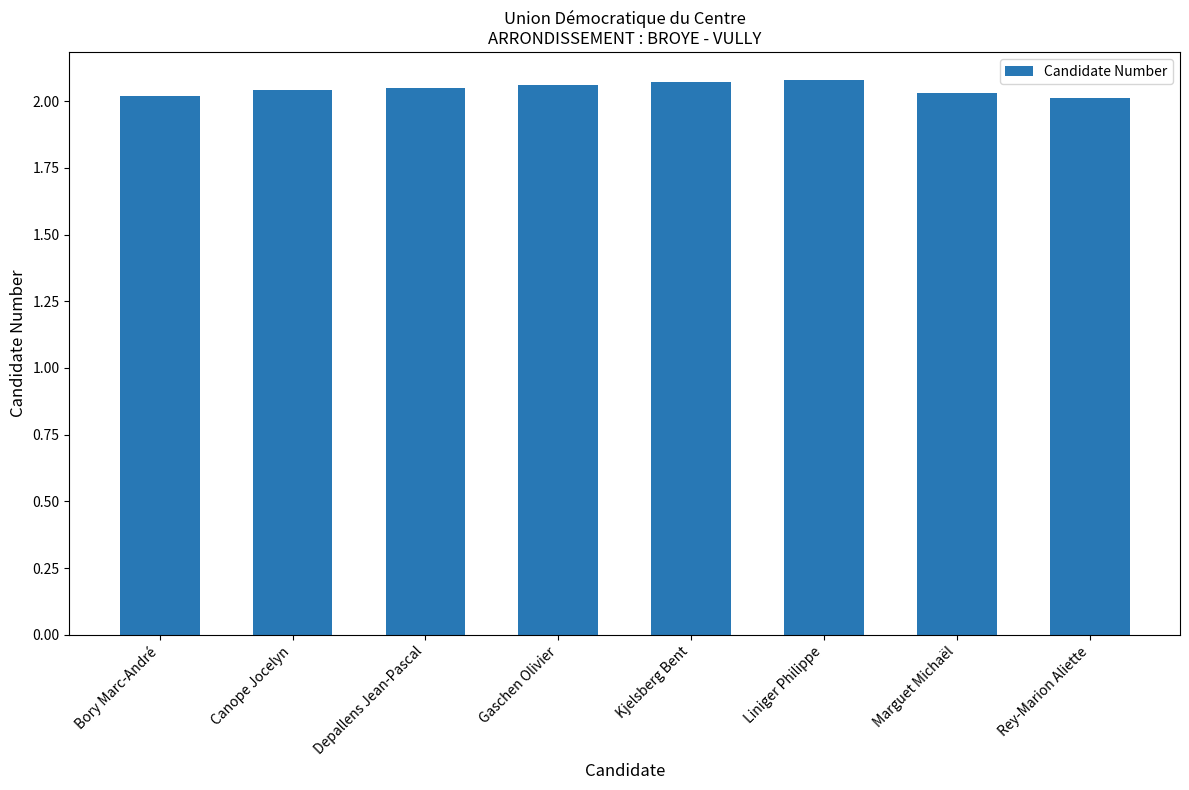

What is the sum of all values?

16.4